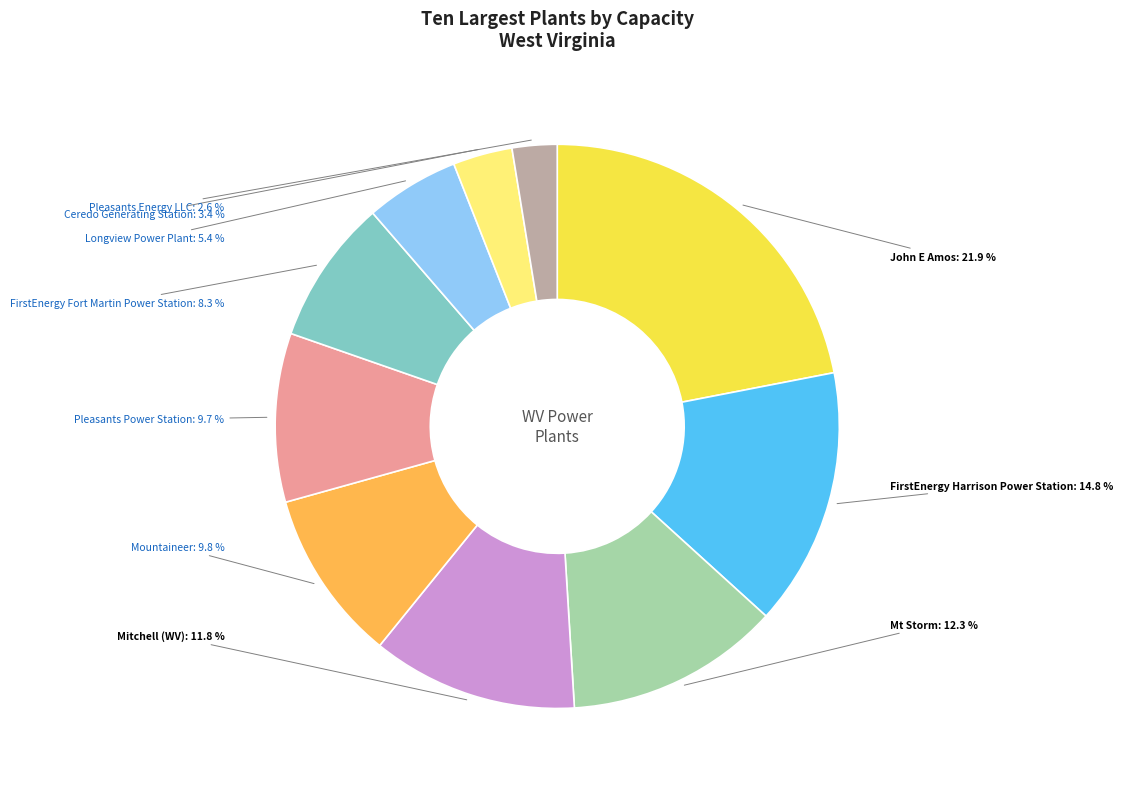

What percentage do Longview Power Plant and John E Amos together represent?

27.3%